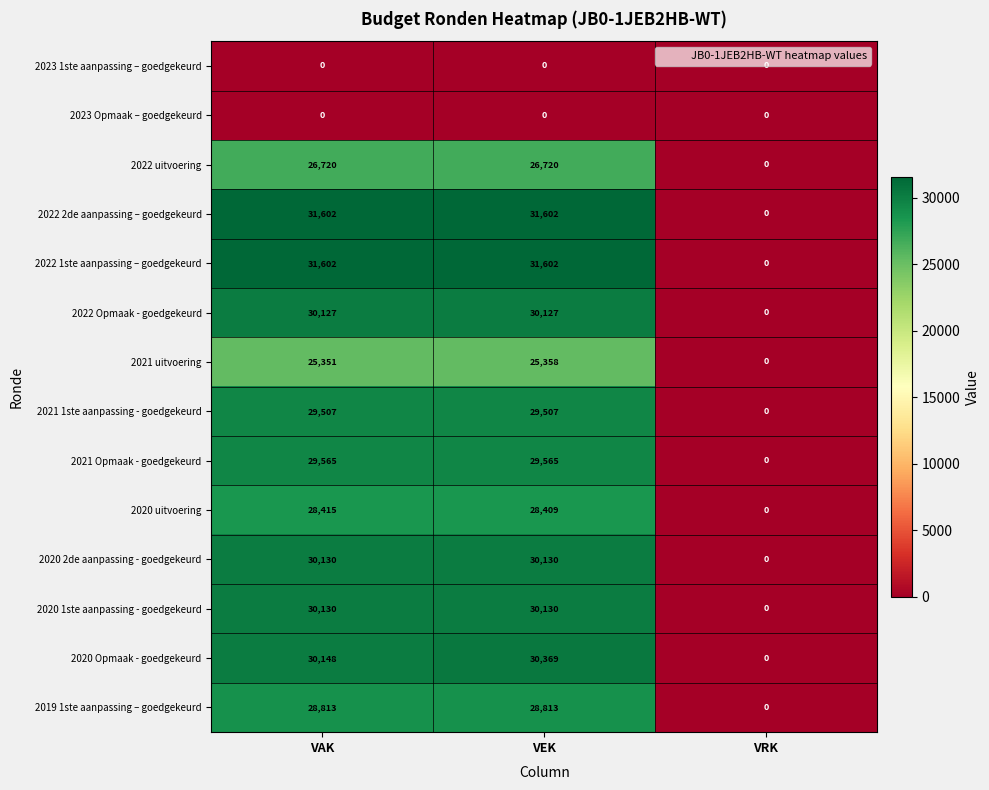

What is the difference between the highest and lowest values at VEK?

31602